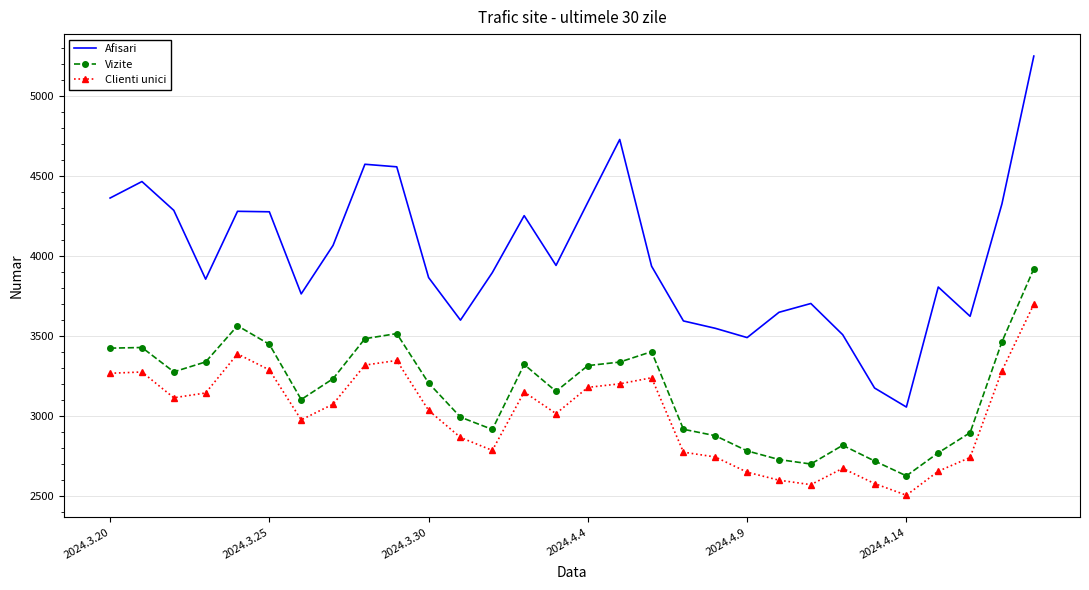

True or false: Vizite and Afisari cross at least once.

False